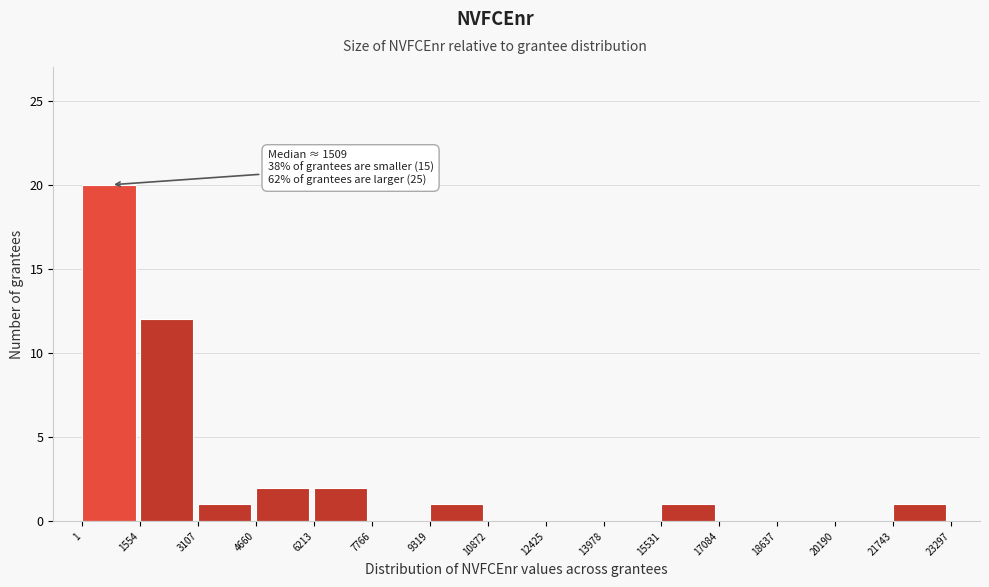

Over which range of the x-axis is the bar tallest?

1 to 1554